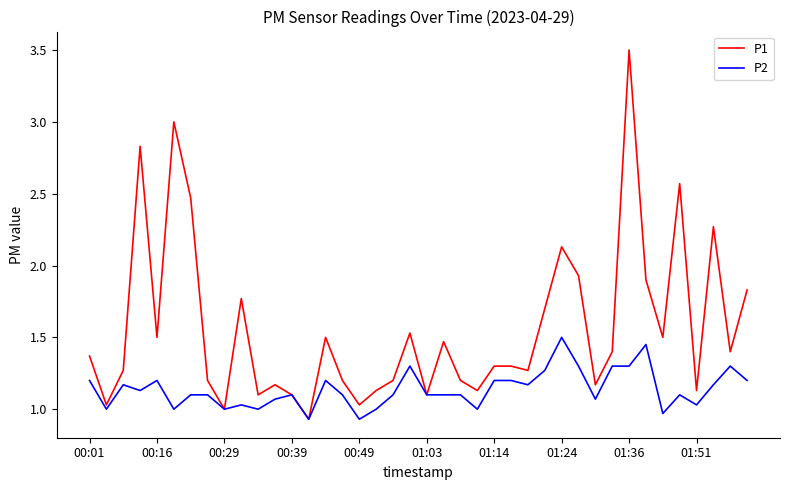

What is the maximum value for P1?

3.5